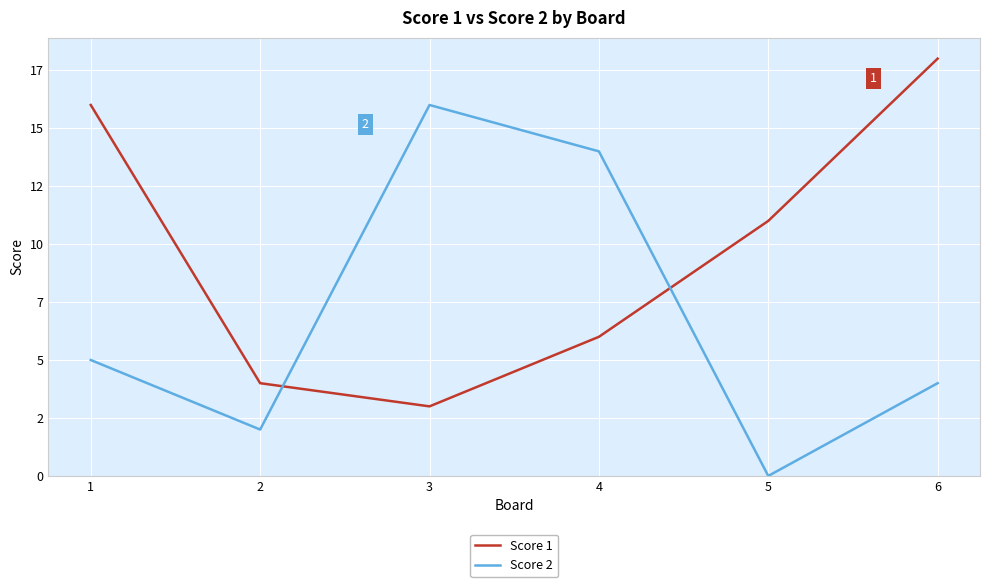

At how many categories does at least one series exceed 2?

6